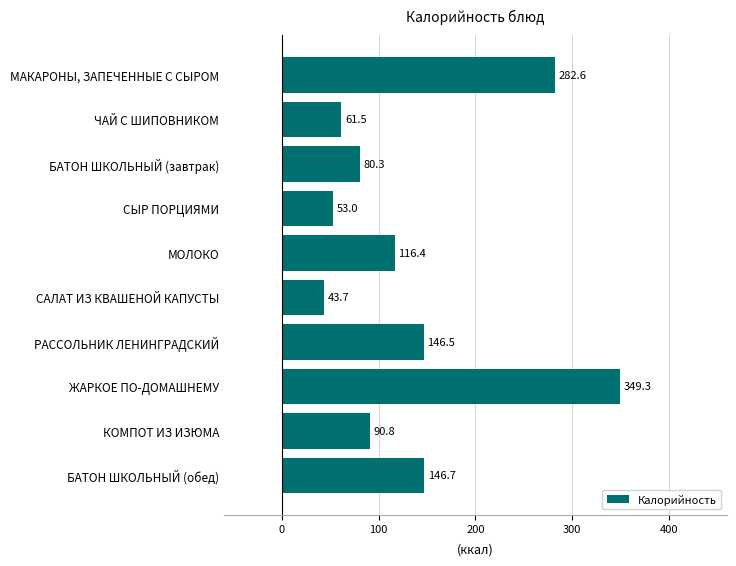

Rank the categories by value from highest to lowest.

ЖАРКОЕ ПО-ДОМАШНЕМУ, МАКАРОНЫ, ЗАПЕЧЕННЫЕ С СЫРОМ, БАТОН ШКОЛЬНЫЙ (обед), РАССОЛЬНИК ЛЕНИНГРАДСКИЙ, МОЛОКО, КОМПОТ ИЗ ИЗЮМА, БАТОН ШКОЛЬНЫЙ (завтрак), ЧАЙ С ШИПОВНИКОМ, СЫР ПОРЦИЯМИ, САЛАТ ИЗ КВАШЕНОЙ КАПУСТЫ